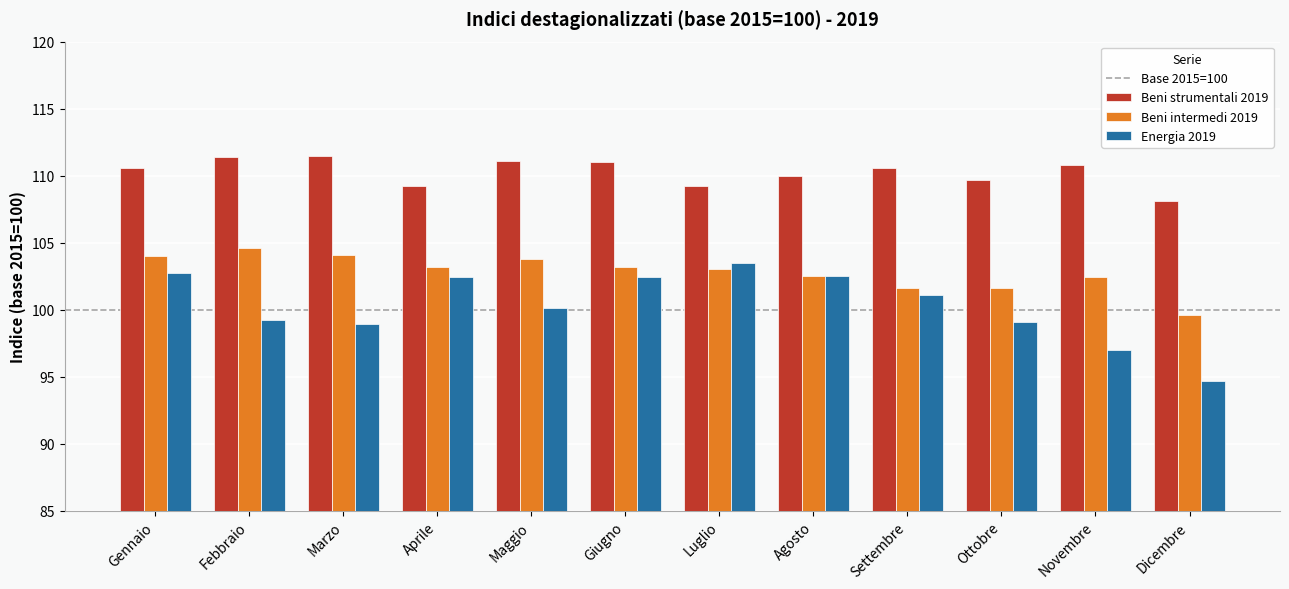

At which category does the chart reach its minimum across all series?

Dicembre